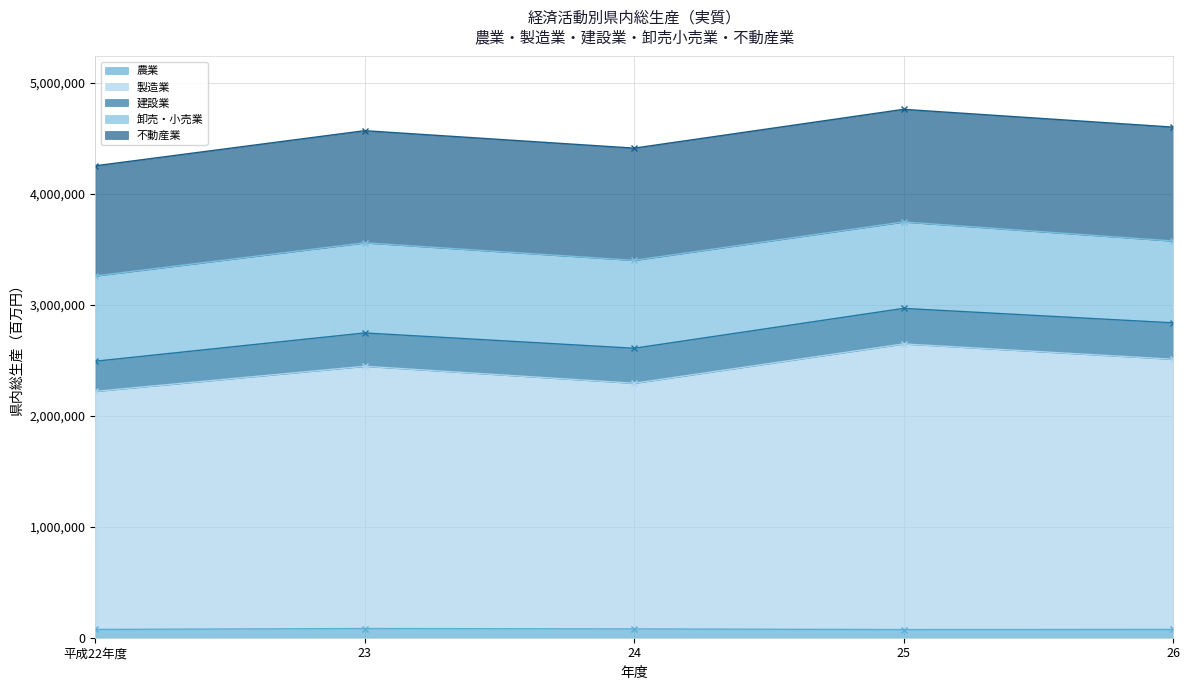

How many lines are shown in the chart?

5